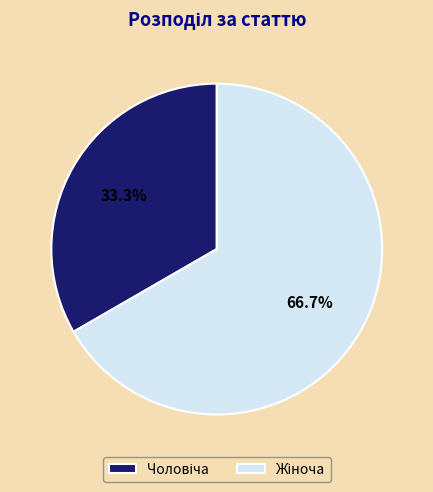

Does any single category account for the majority?

Yes